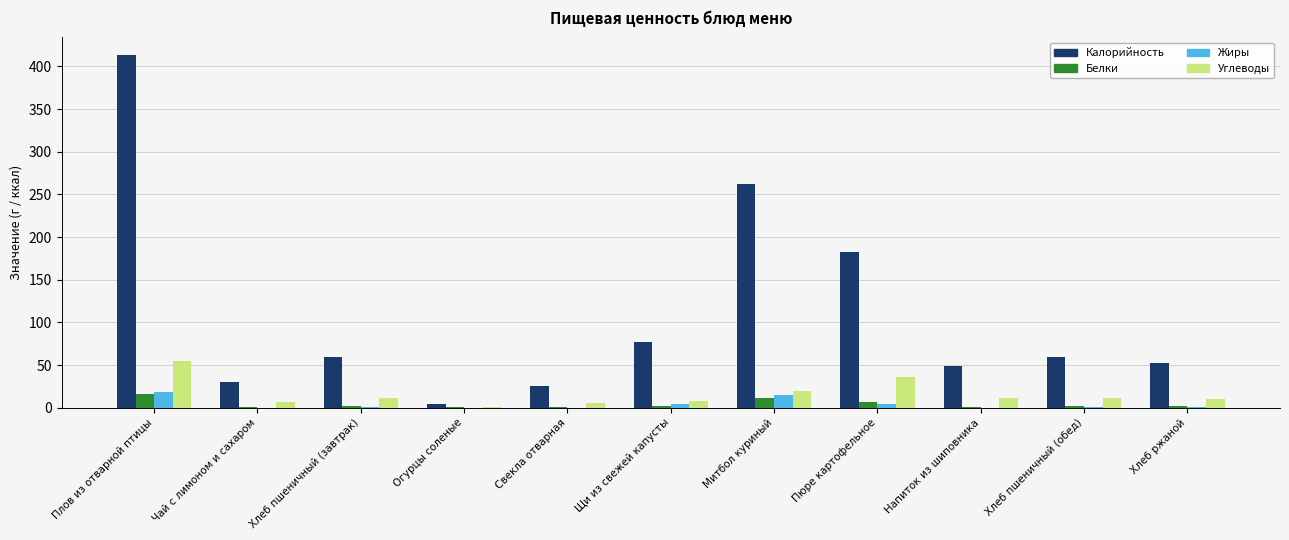

What is the sum of the Белки values at Пюре картофельное and Хлеб пшеничный (завтрак)?

8.3